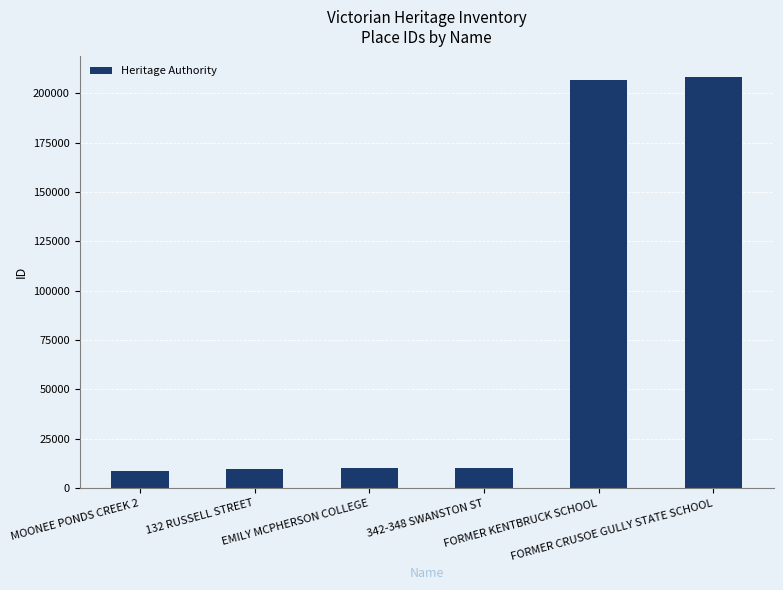

At which label is the value closest to 108470?

342-348 SWANSTON ST